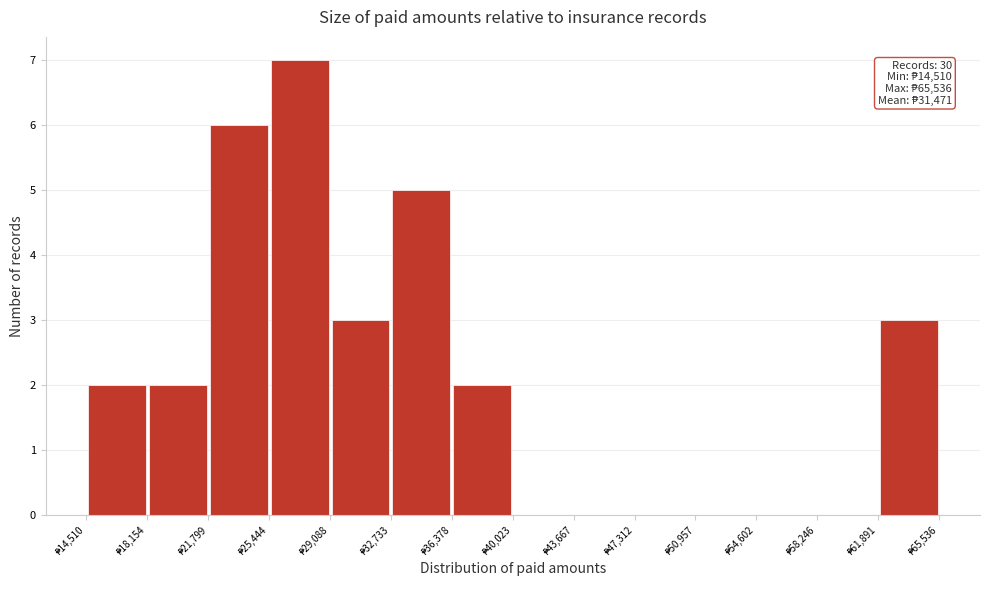

Which range on the x-axis has the tallest bar?

25500 to 29000